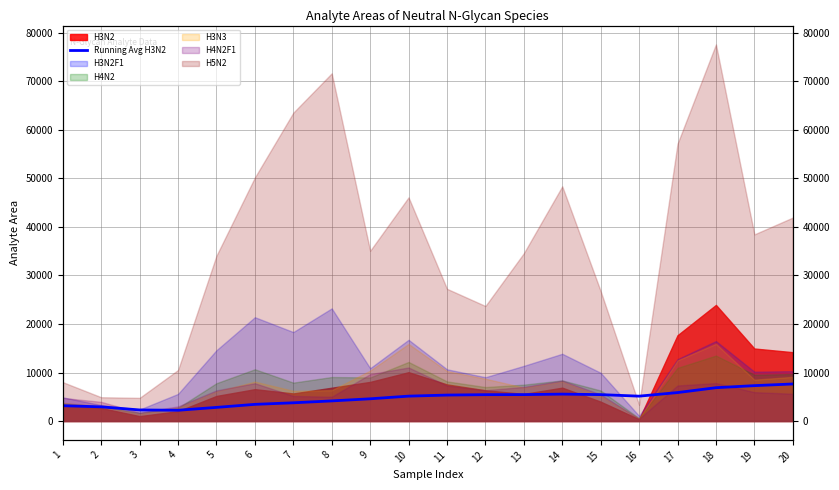

At which category does the data reach its first local valley?

4